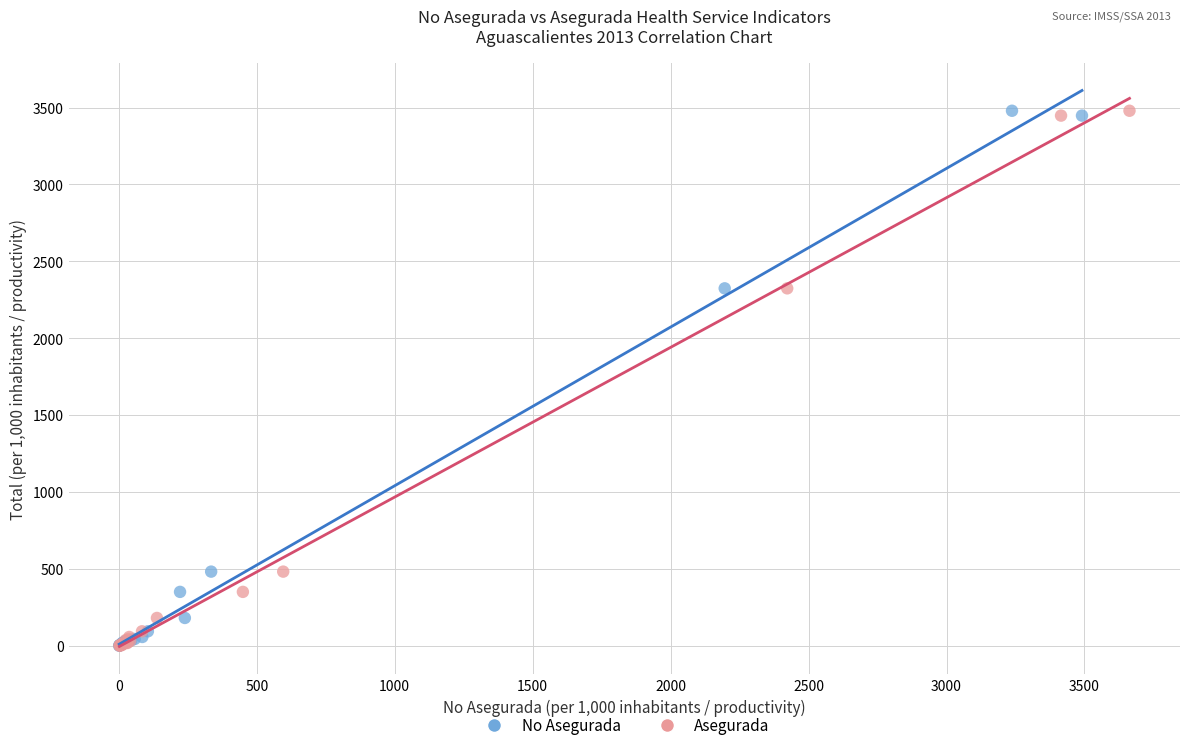

What are all the series names shown in the legend?

No Asegurada, Asegurada